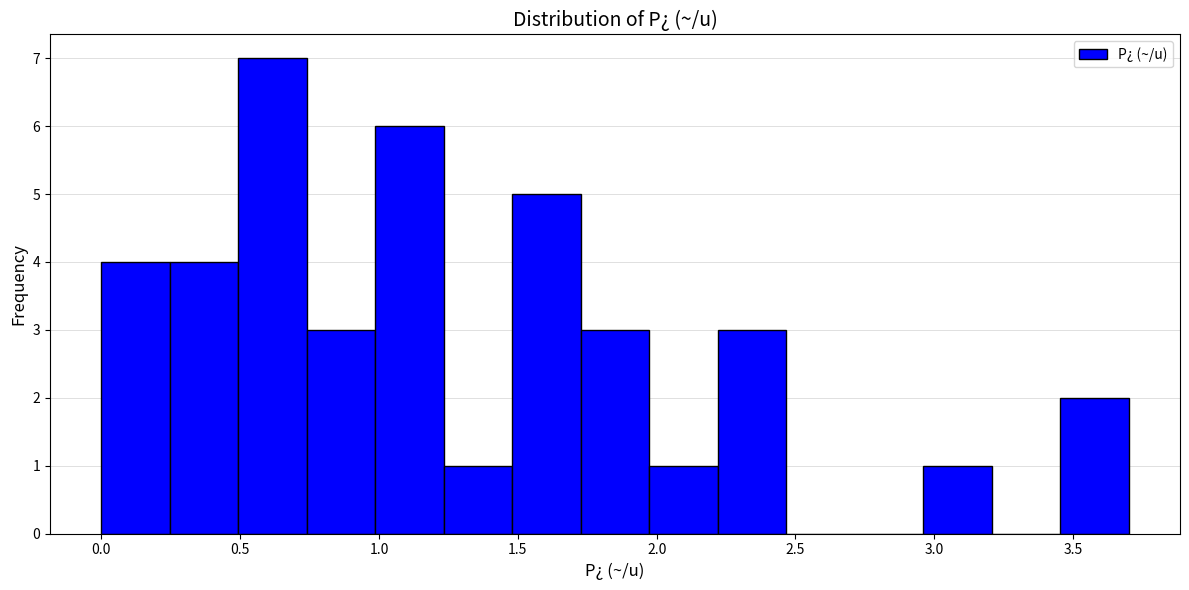

Reading left to right, list every bar in this chart as the range it spans on the x-axis followed by its height. Neither the bar edges nor the heights are printed on the chart, so give them approximately, as read against the axes.

0.00 to 0.25: 4
0.25 to 0.50: 4
0.50 to 0.75: 7
0.75 to 1.00: 3
1.00 to 1.25: 6
1.25 to 1.50: 1
1.50 to 1.75: 5
1.75 to 1.95: 3
1.95 to 2.20: 1
2.20 to 2.45: 3
2.45 to 2.70: 0
2.70 to 2.95: 0
2.95 to 3.20: 1
3.20 to 3.45: 0
3.45 to 3.70: 2